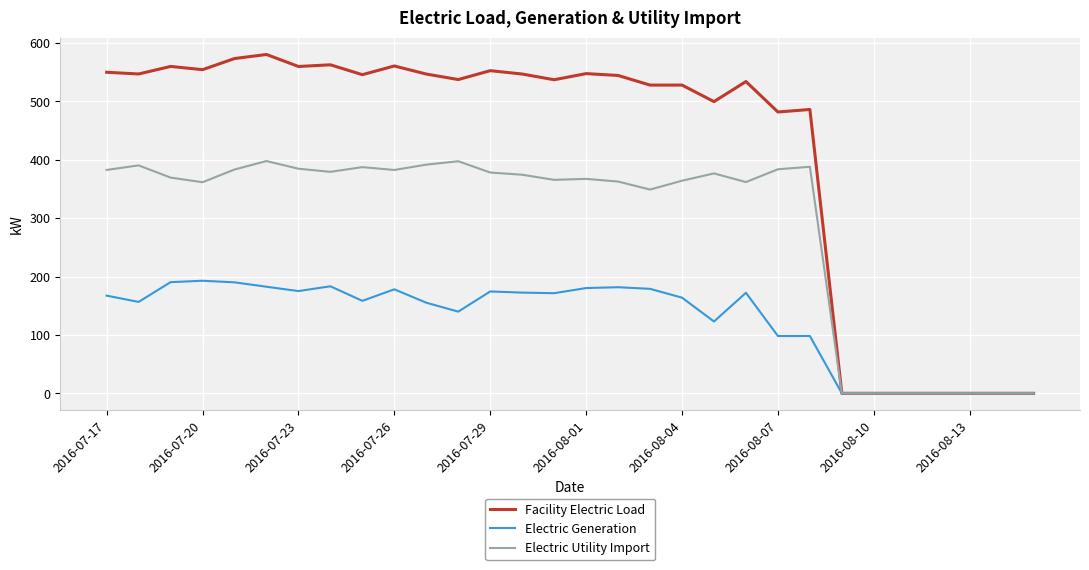

Which series has the largest range (max minus min)?

Facility Electric Load